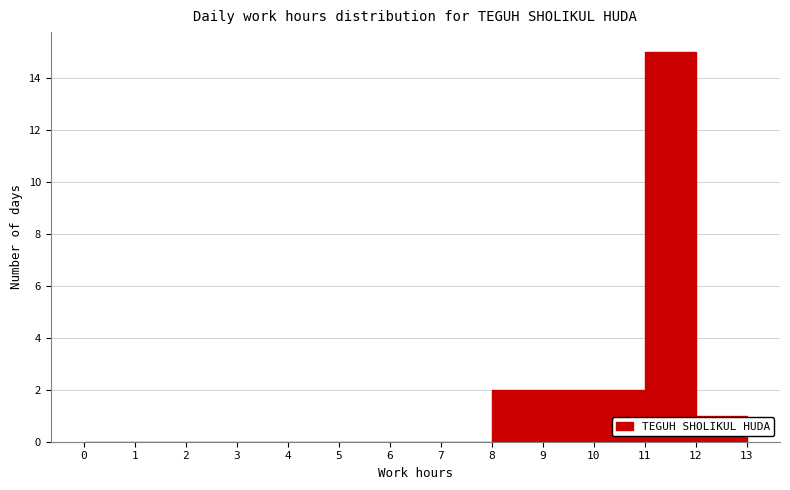

Which range on the x-axis has the tallest bar?

11 to 12